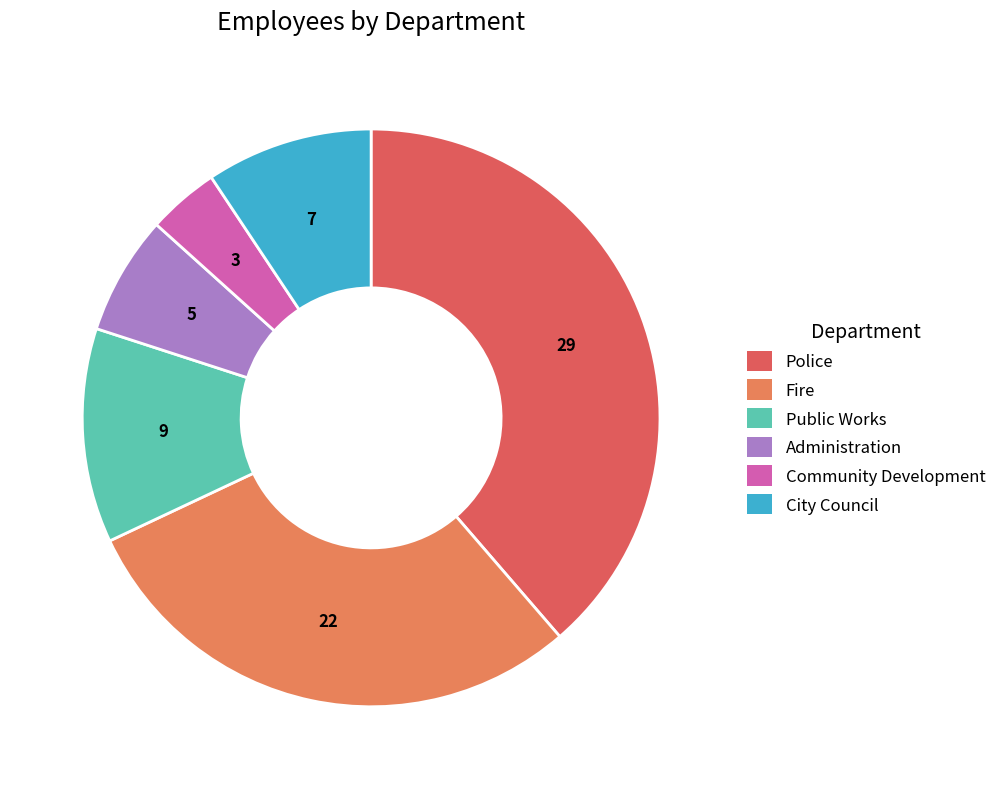

Which category has the biggest portion of the pie?

Police